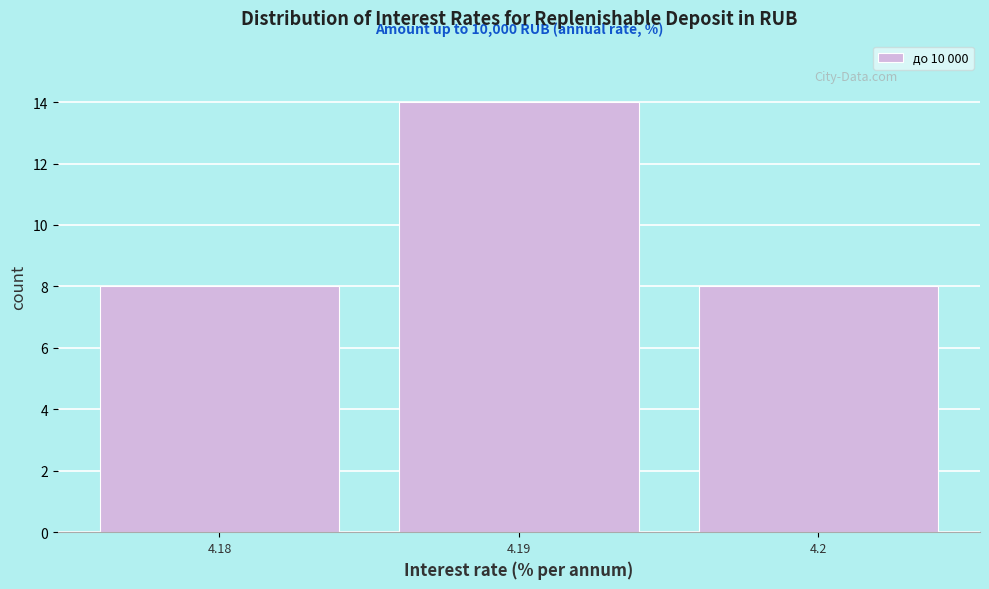

Reading right to left, list all the values displayed in this chart.

4.2=8	4.19=14	4.18=8